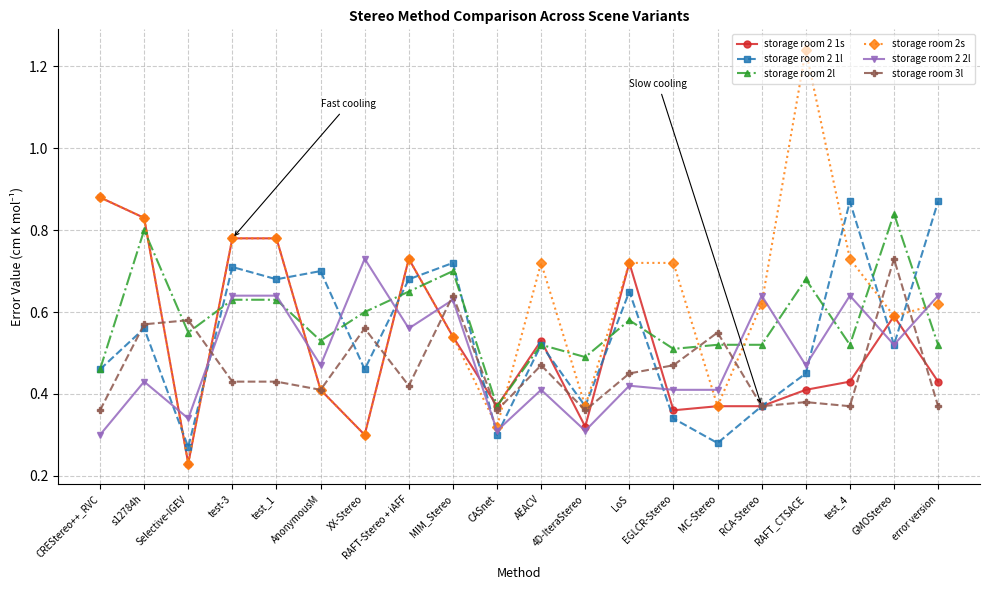

At which label does storage room 3l reach its peak?

GMOStereo